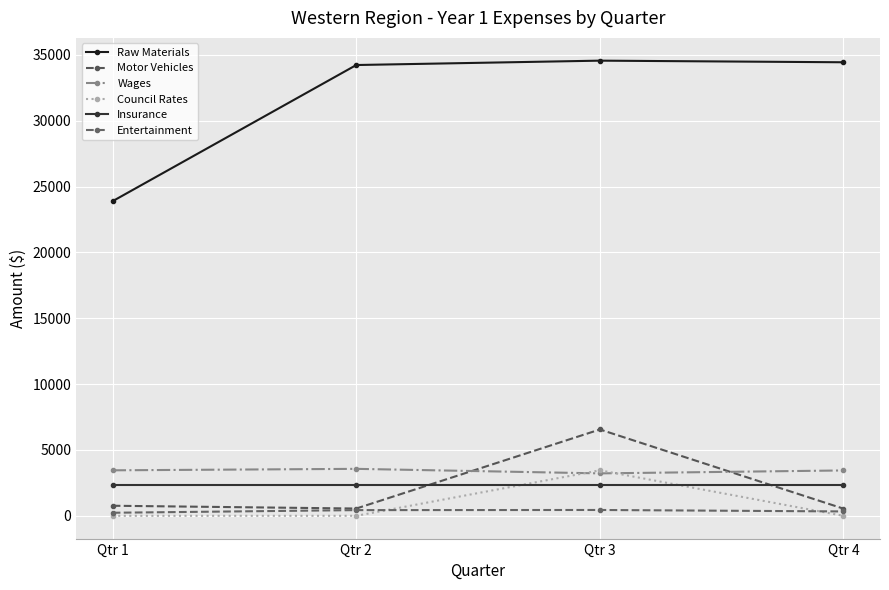

What is the sum of the Raw Materials values at Qtr 2 and Qtr 3?

68778